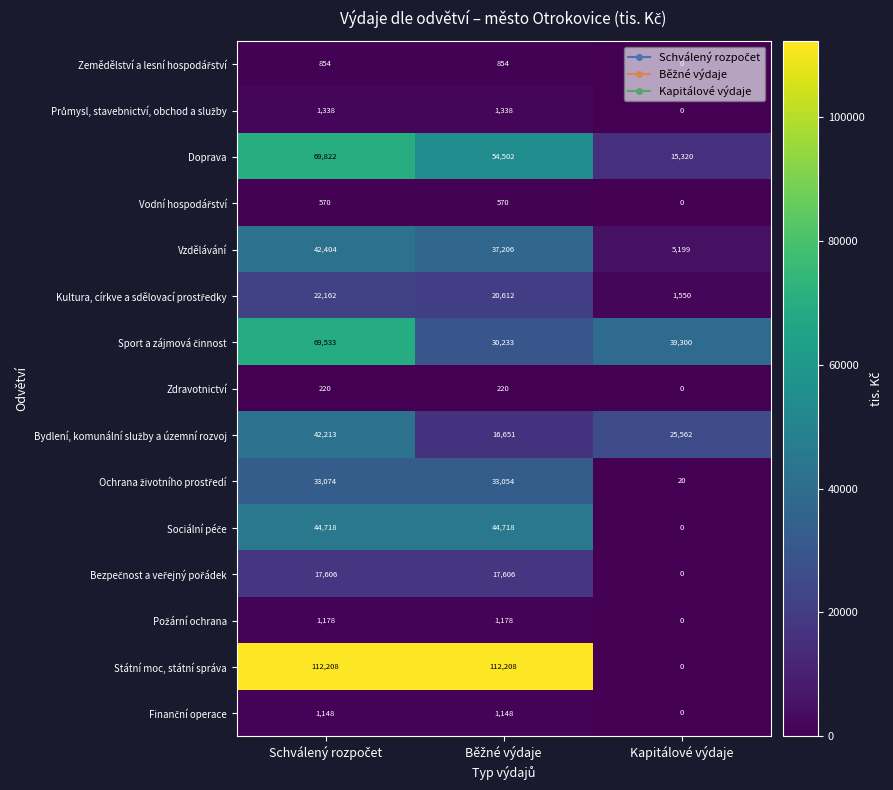

Which series has the largest total across all categories?

Státní moc, státní správa